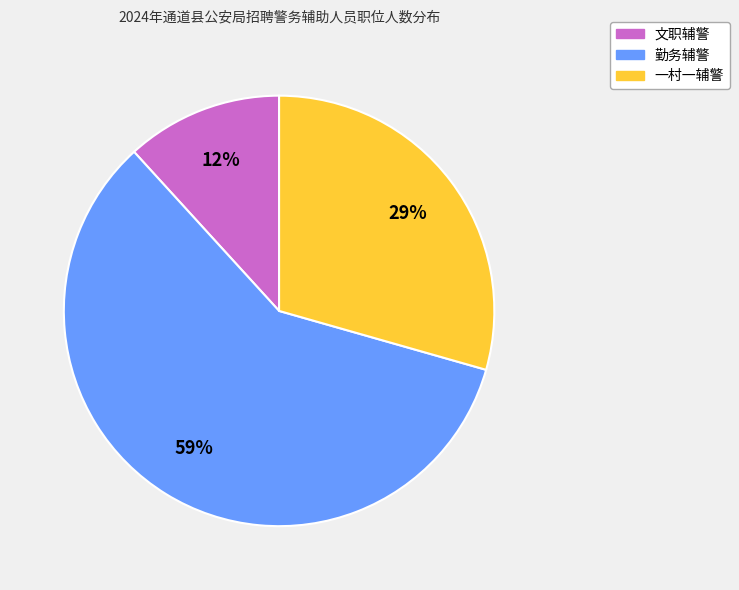

Is there a majority slice in this chart?

Yes